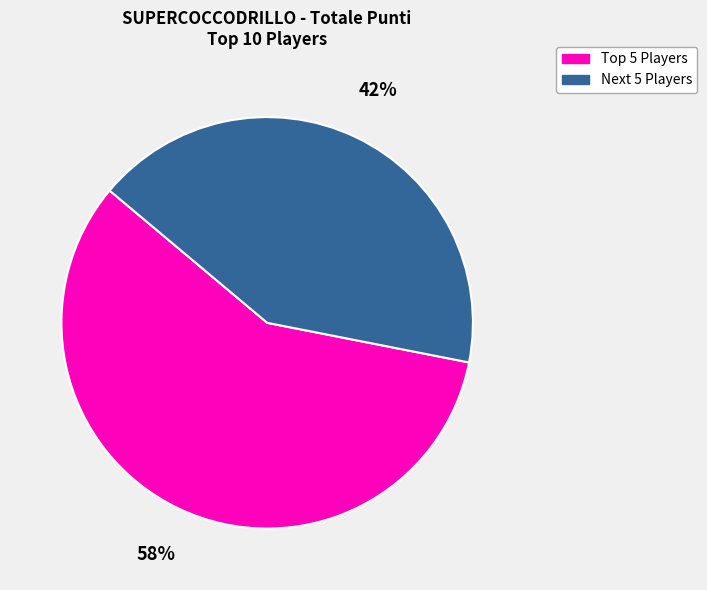

To the nearest percent, what percentage of the pie is Next 5 Players?

42%